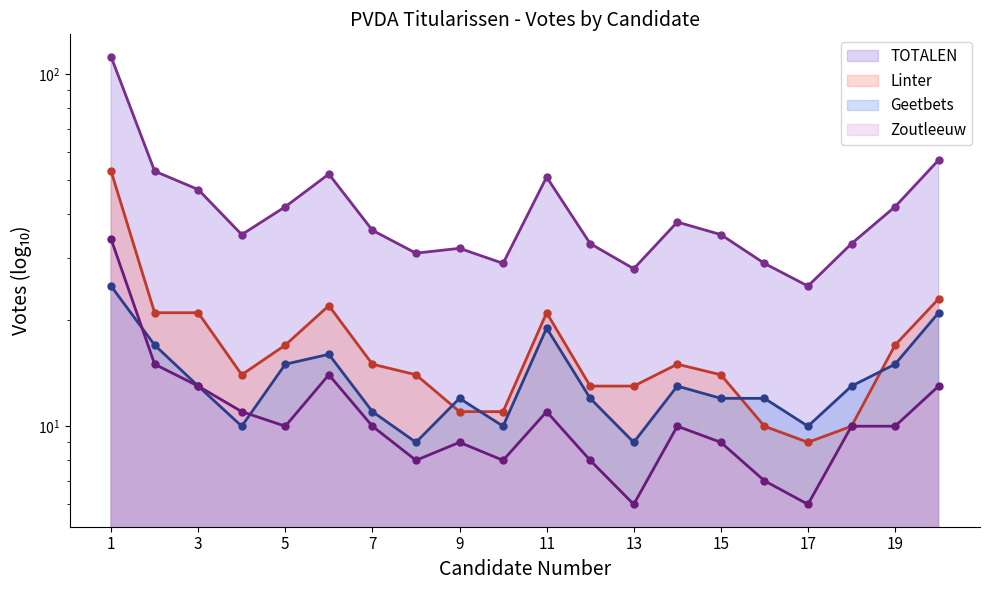

What is the difference between the maximum and minimum values in the Zoutleeuw series?

28